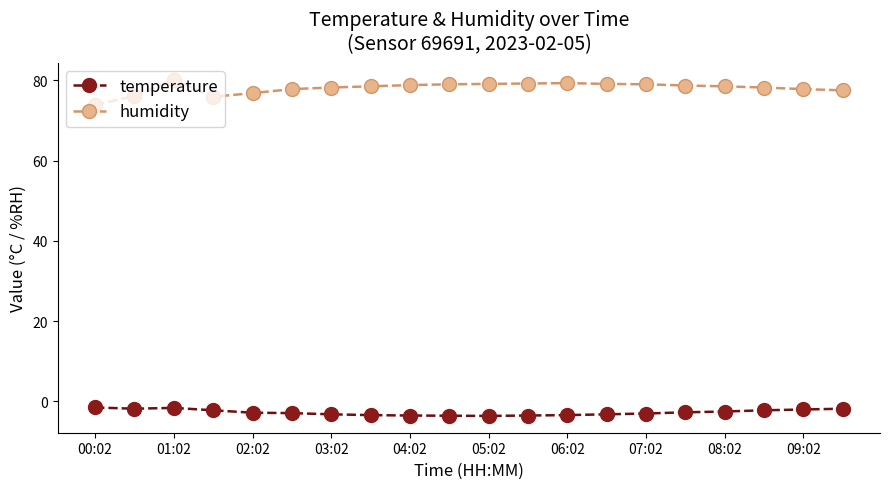

What is the value of the humidity point at the 20th from the left?

77.5